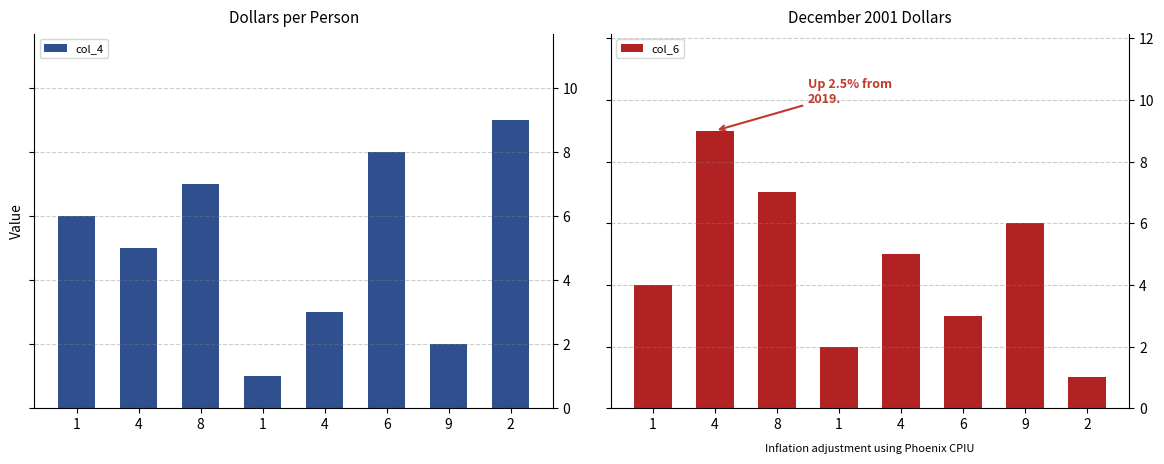

What is the label of the 2nd bar from the right?

9